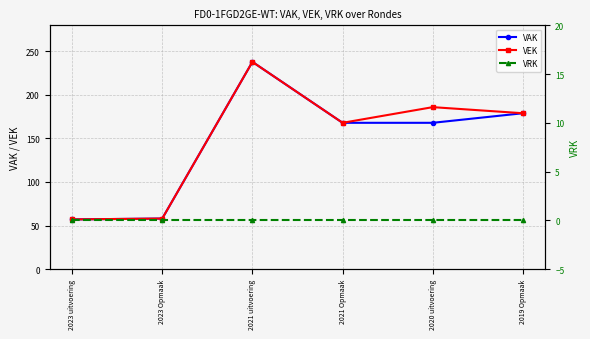

The value of VAK at 2023 Opmaak is 104. True or false?

False